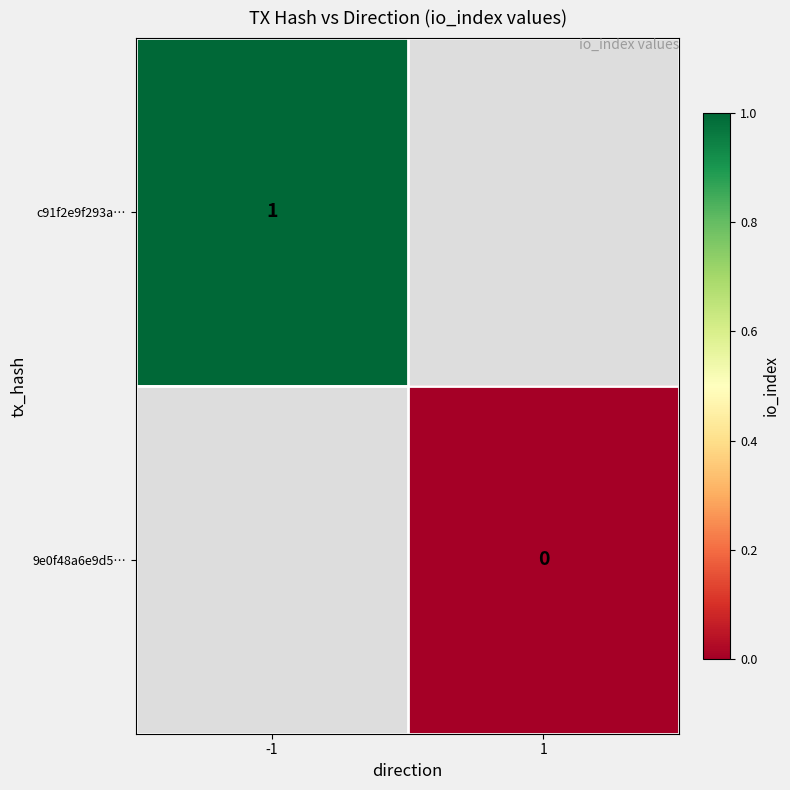

Count the number of categories in the chart.

2